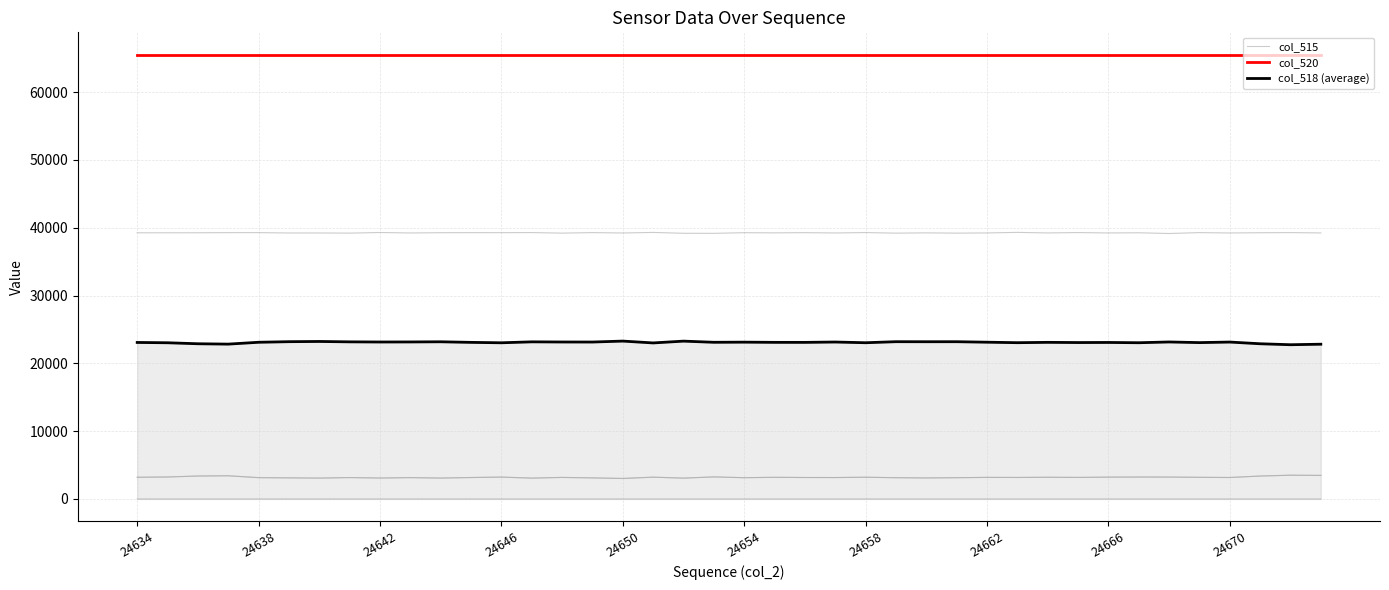

What is the sum of the col_520 values at 19 and 13?

131070